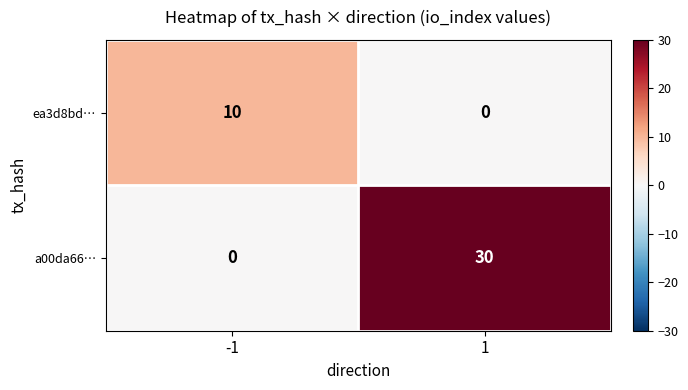

Rank the series by their maximum value, from lowest to highest.

ea3d8bd…, a00da66…